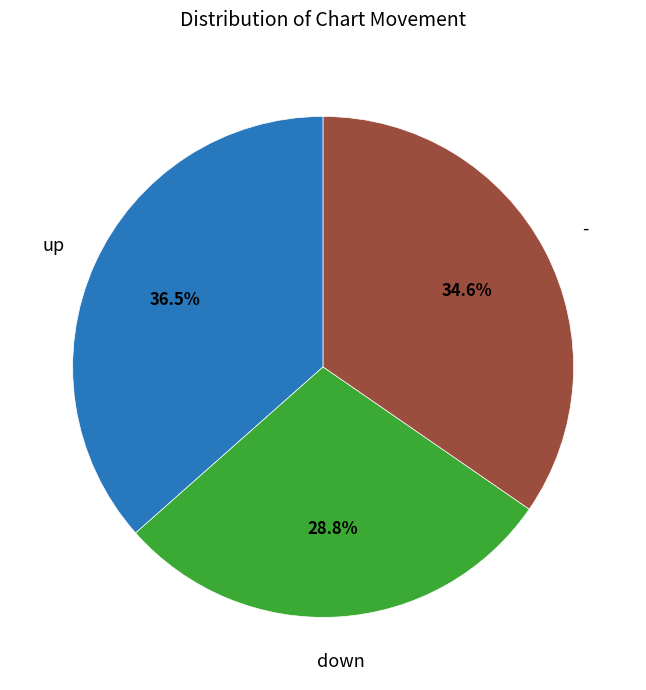

Does any single category account for the majority?

No